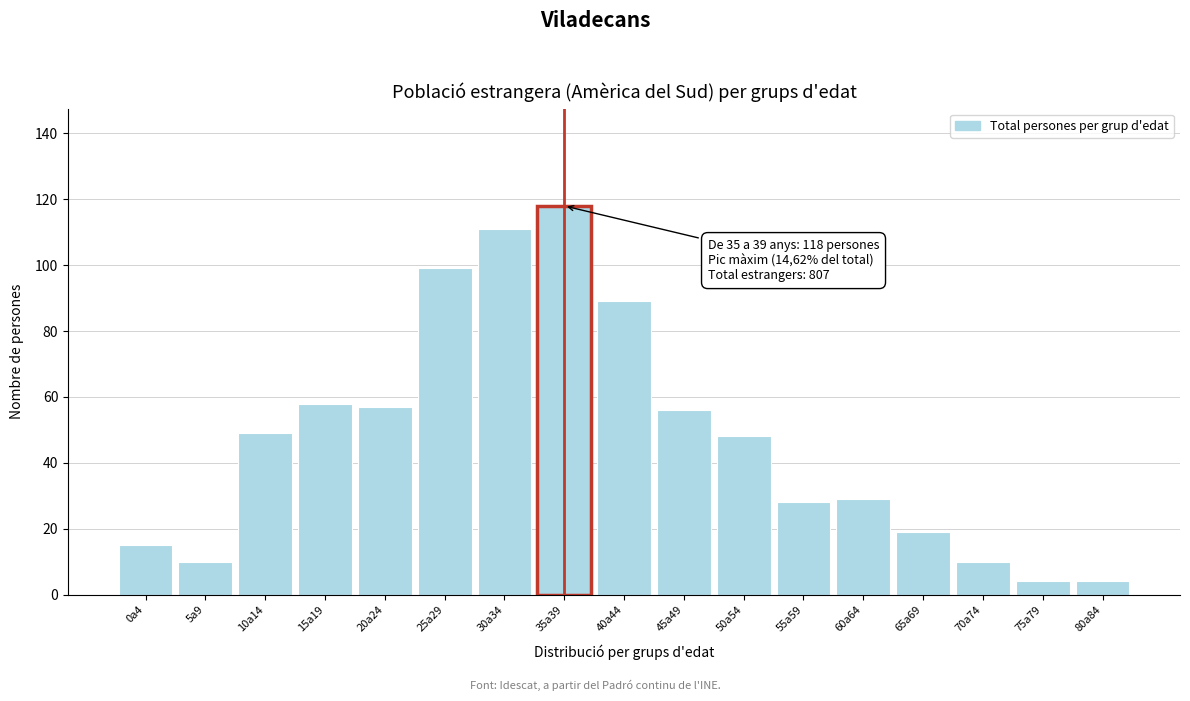

Reading left to right, what are all the values shown in this chart?

0a4=15	5a9=10	10a14=49	15a19=58	20a24=57	25a29=99	30a34=111	35a39=118	40a44=89	45a49=56	50a54=48	55a59=28	60a64=29	65a69=19	70a74=10	75a79=4	80a84=4